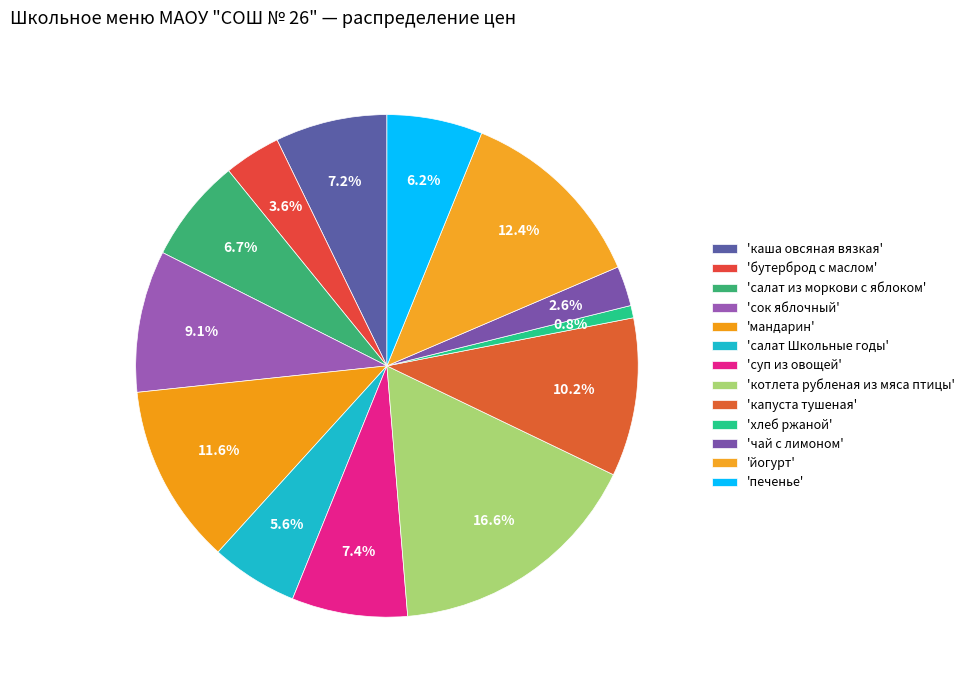

Does any single category account for the majority?

No